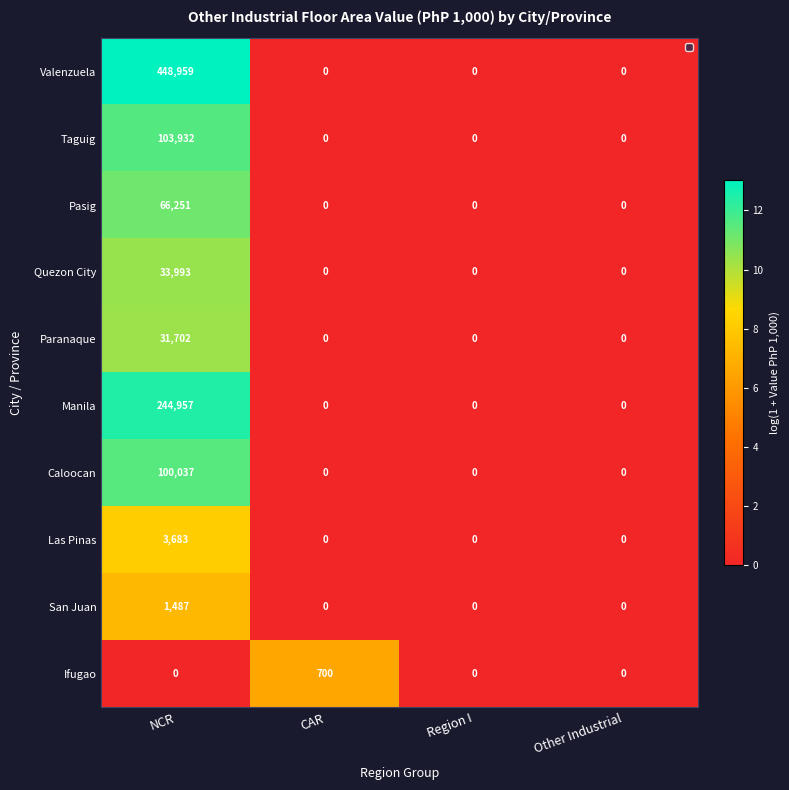

The value of Caloocan at CAR is 0. True or false?

True